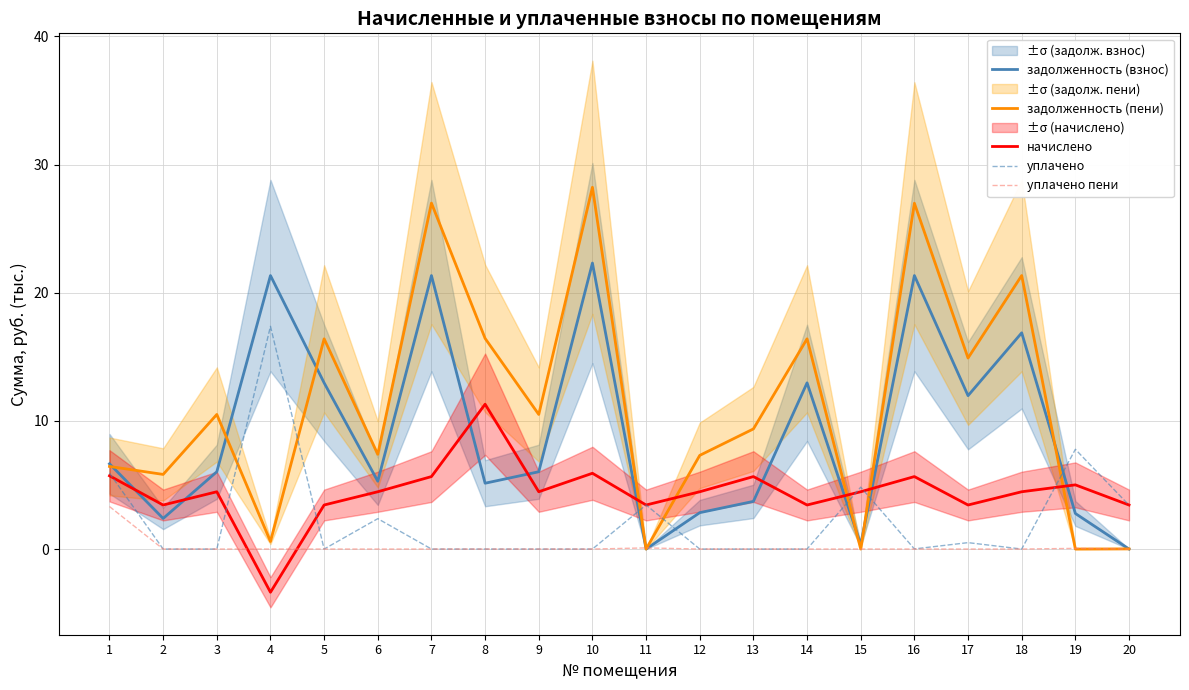

How many interior local peaks does the задолженность (взнос) series have?

6